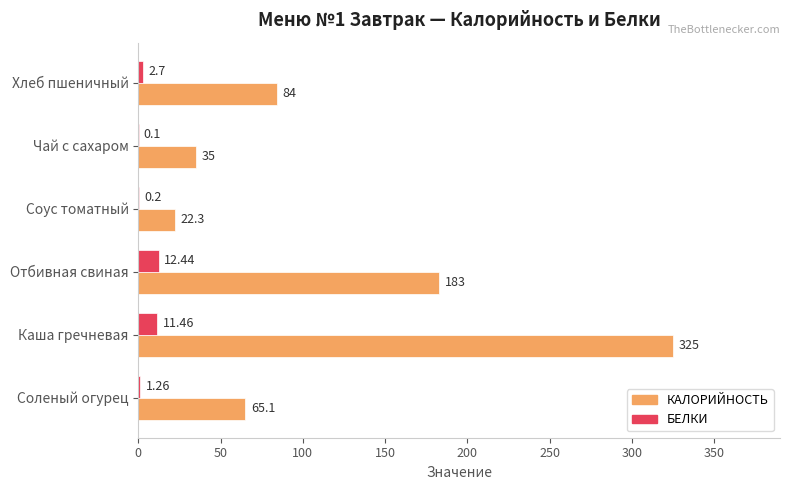

What is the sum of the КАЛОРИЙНОСТЬ values at Соус томатный and Чай с сахаром?

57.3